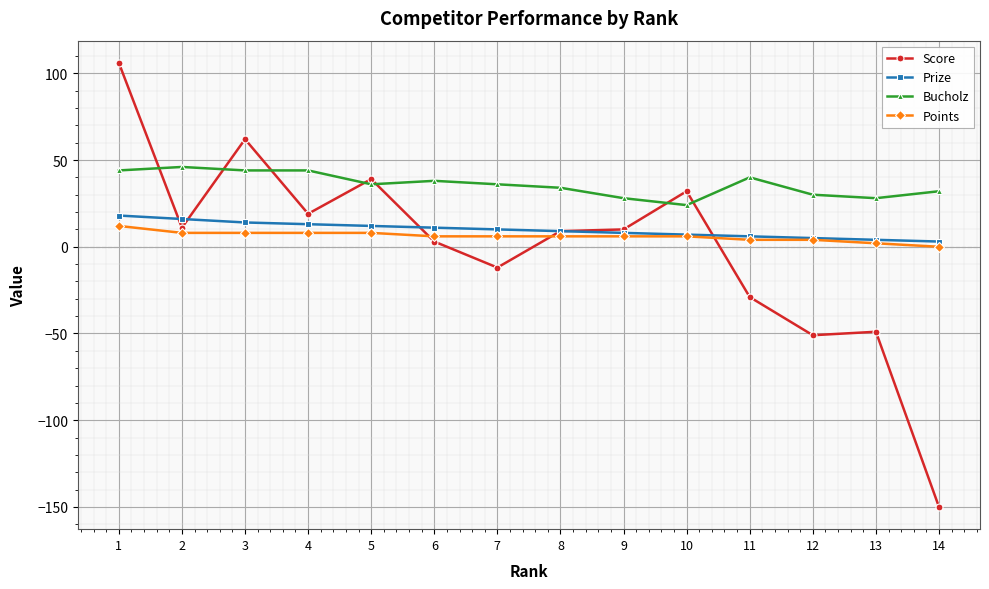

What is the spread (max minus min) of values at 4?

36